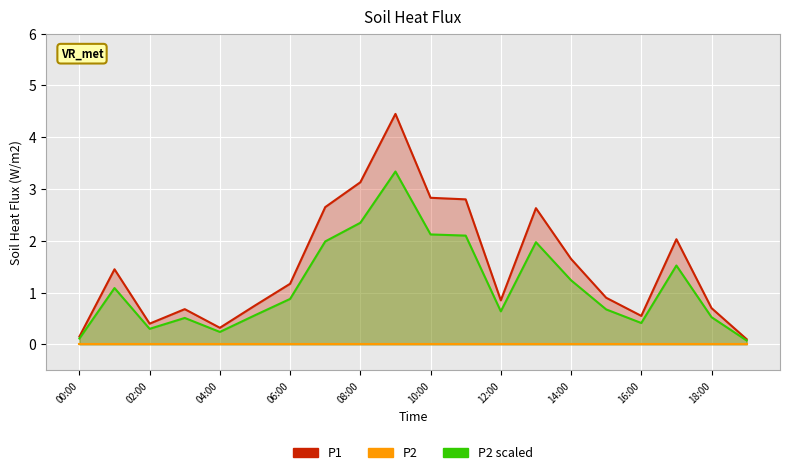

Which series changed the most between 02:00 and 16:00?

P1